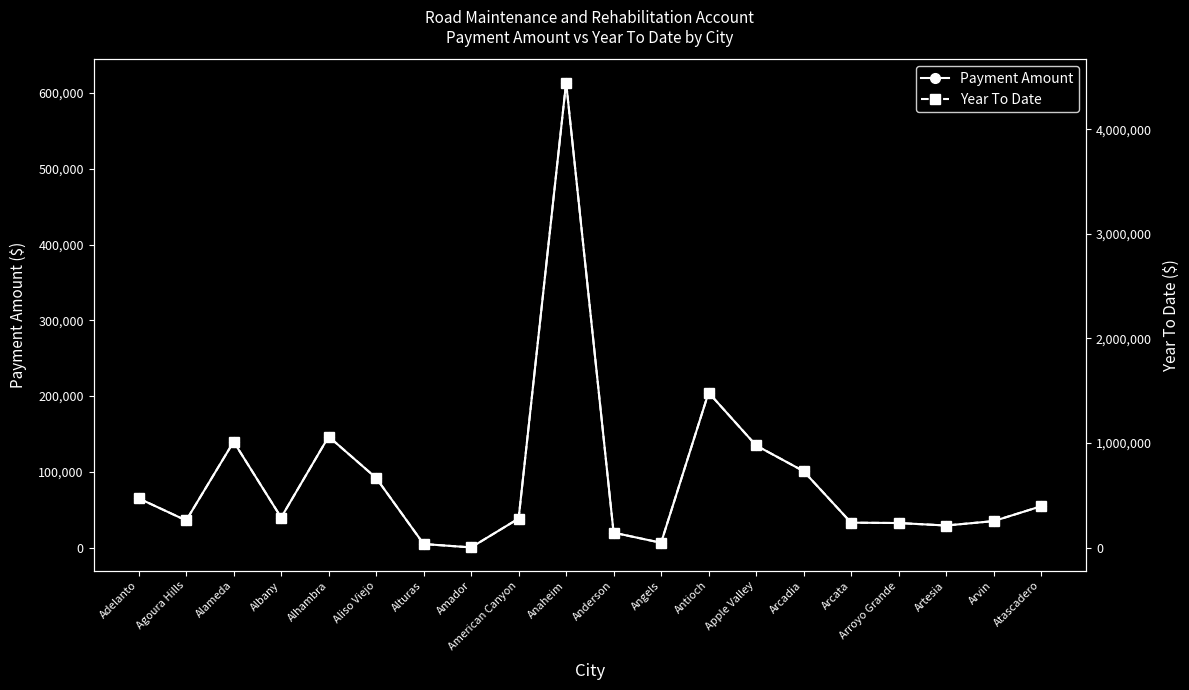

The value of Payment Amount at Alameda is 139895.0. True or false?

True